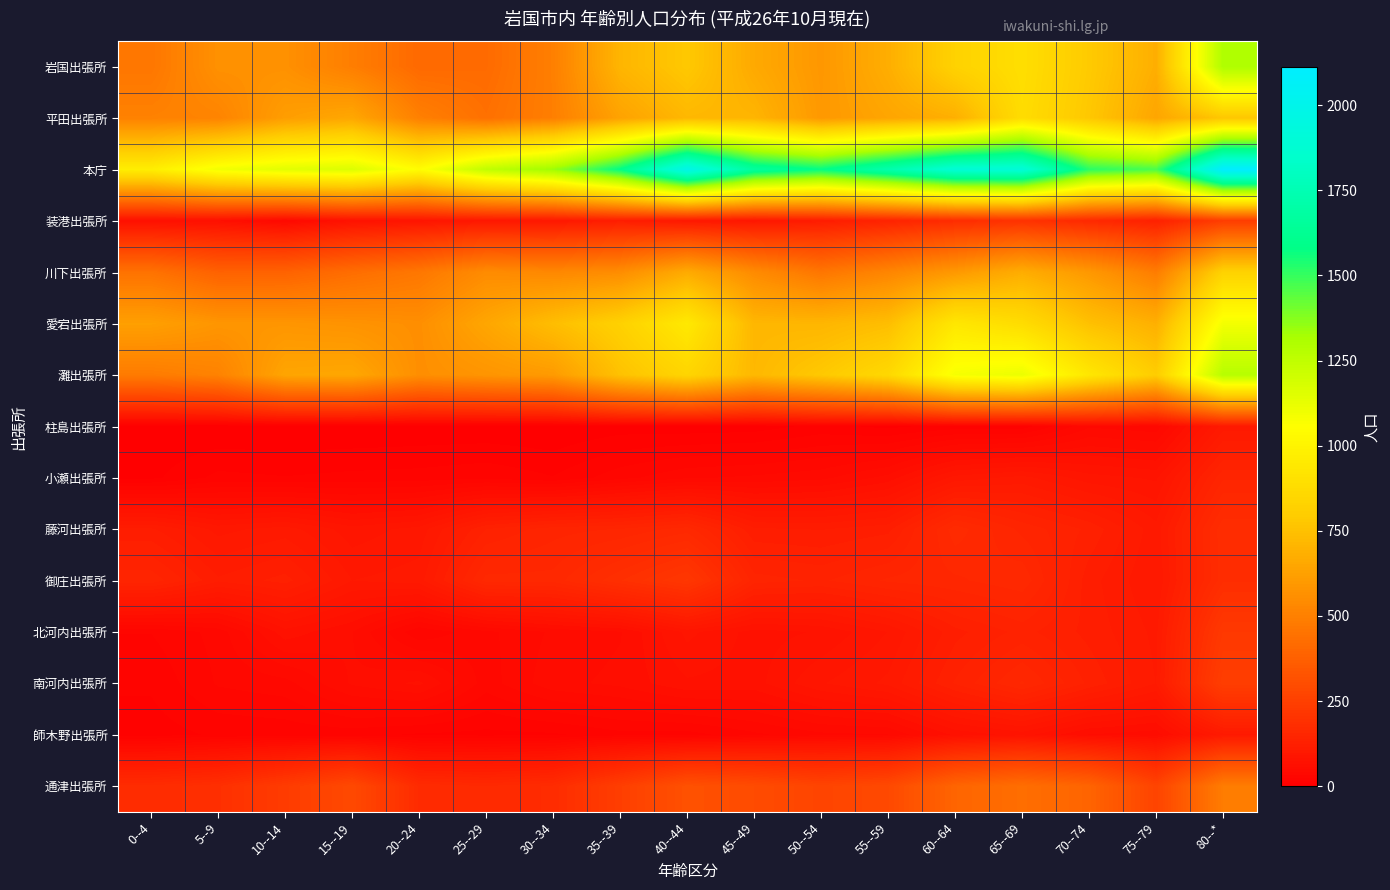

Rank the series by their maximum value, from highest to lowest.

本庁, 岩国出張所, 灘出張所, 愛宕出張所, 平田出張所, 川下出張所, 通津出張所, 南河内出張所, 装港出張所, 北河内出張所, 御庄出張所, 藤河出張所, 小瀬出張所, 師木野出張所, 柱島出張所